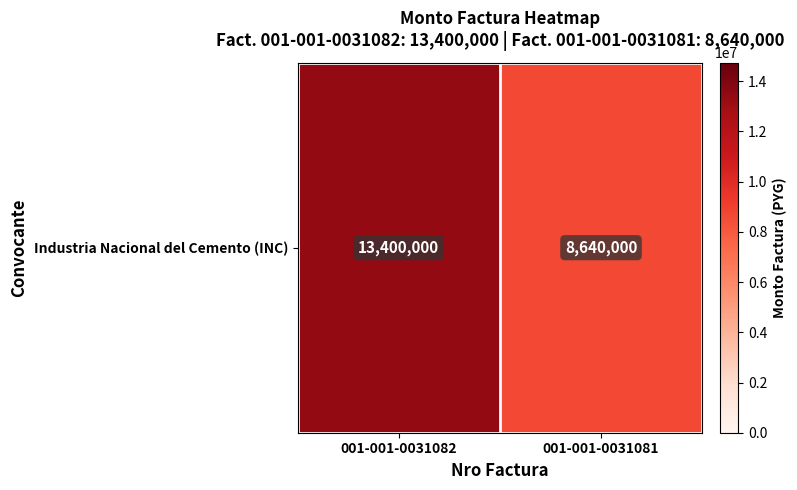

What is the sum of the values at 001-001-0031081 and 001-001-0031082?

22040000